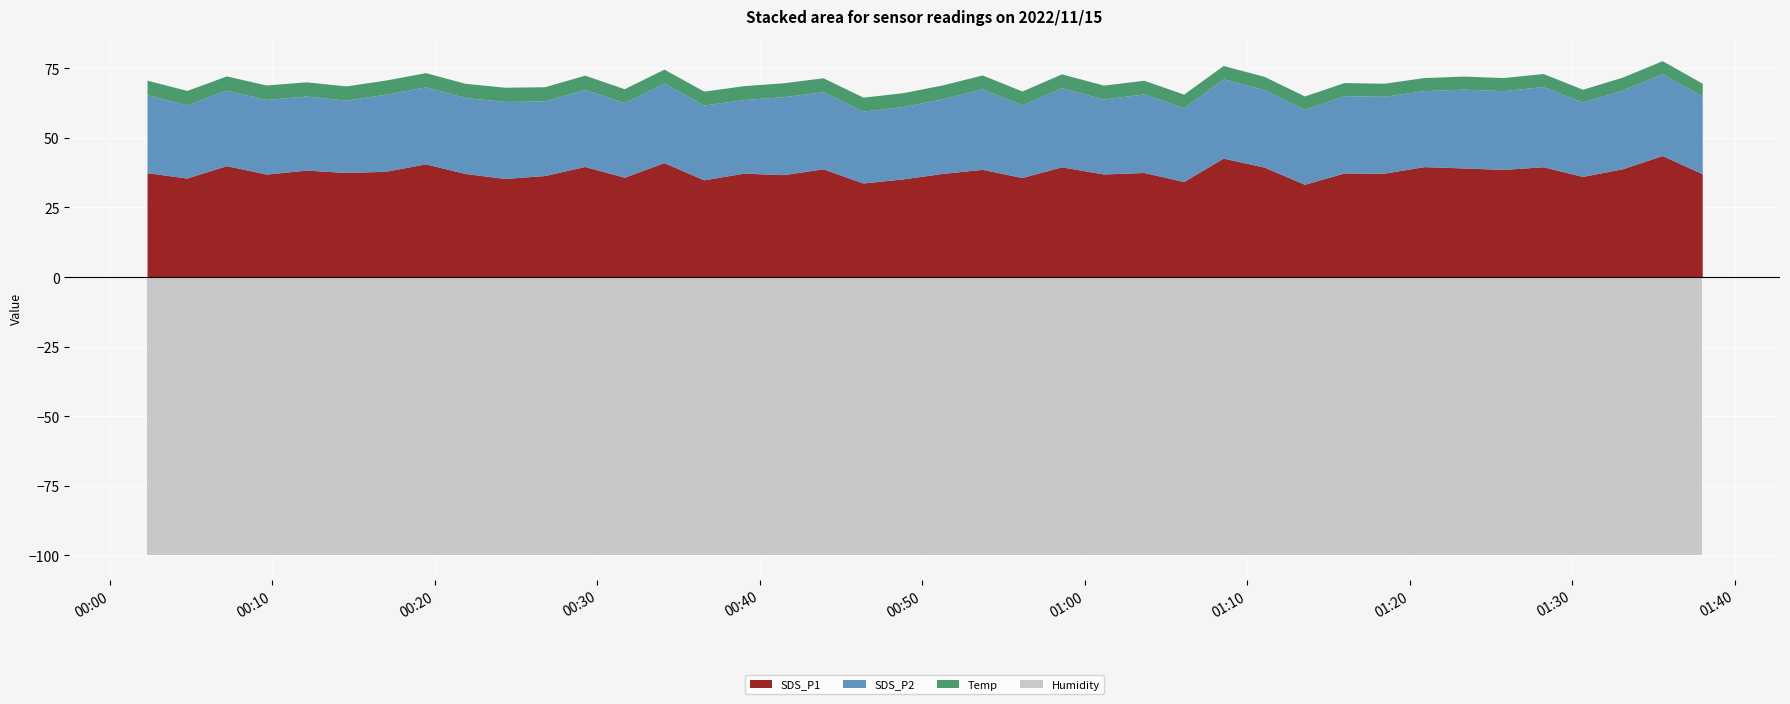

Reading left to right, transcribe all the data shown in this chart.

SDS_P1: 37.5	35.6	40.0	37.0	38.4	37.6	38.0	40.7	37.2	35.4	36.5	39.7	35.9	41.1	34.9	37.3	36.8	38.9	33.8	35.3	37.2	38.7	35.8	39.6	37.0	37.6	34.3	42.7	39.5	33.3	37.4	37.3	39.7	39.2	38.7	39.6	36.2	38.9	43.7	37.1
SDS_P2: 28.0	26.3	27.1	26.8	26.6	26.0	27.7	27.7	27.3	27.7	26.8	27.7	26.8	28.6	26.9	26.4	28.0	27.7	25.8	26.0	26.8	28.9	26.1	28.4	26.9	28.2	26.5	28.5	27.8	26.9	27.8	27.6	27.3	28.3	28.3	28.8	26.7	28.2	29.4	27.9
Temp: 5.2	5.2	5.1	5.2	5.1	5.1	5.1	5.1	5.1	5.1	5.1	5.1	5.0	5.0	5.0	5.0	5.0	5.0	5.0	5.0	5.0	5.0	5.0	5.0	5.0	4.9	4.9	4.8	4.8	4.8	4.7	4.7	4.7	4.7	4.7	4.7	4.6	4.7	4.7	4.6
Humidity: 99.9	99.9	99.9	99.9	99.9	99.9	99.9	99.9	99.9	99.9	99.9	99.9	99.9	99.9	99.9	99.9	99.9	99.9	99.9	99.9	99.9	99.9	99.9	99.9	99.9	99.9	99.9	99.9	99.9	99.9	99.9	99.9	99.9	99.9	99.9	99.9	99.9	99.9	99.9	99.9